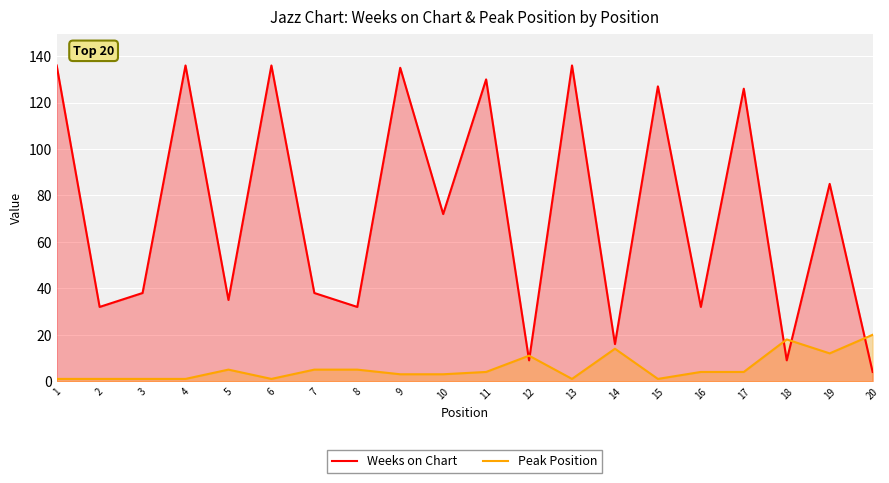

The Peak Position series shows 5 at 8. True or false?

True